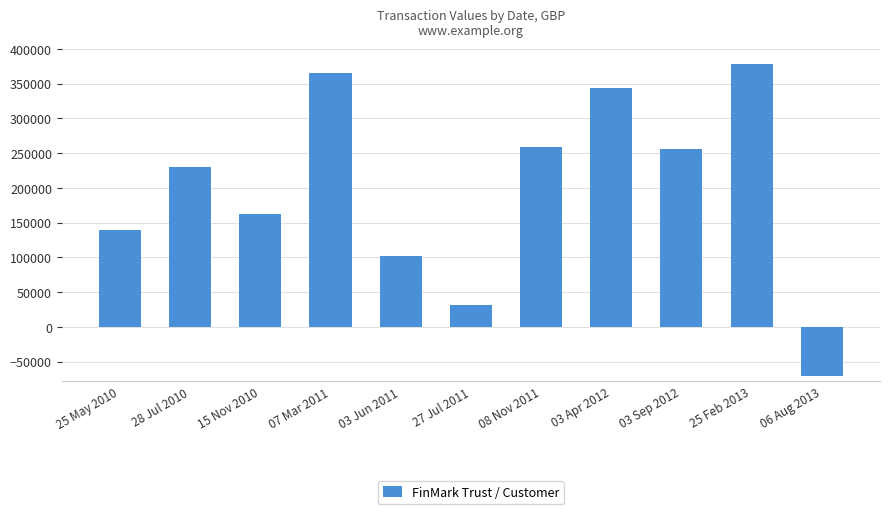

Read the value at 15 Nov 2010, to the nearest 100.

161800